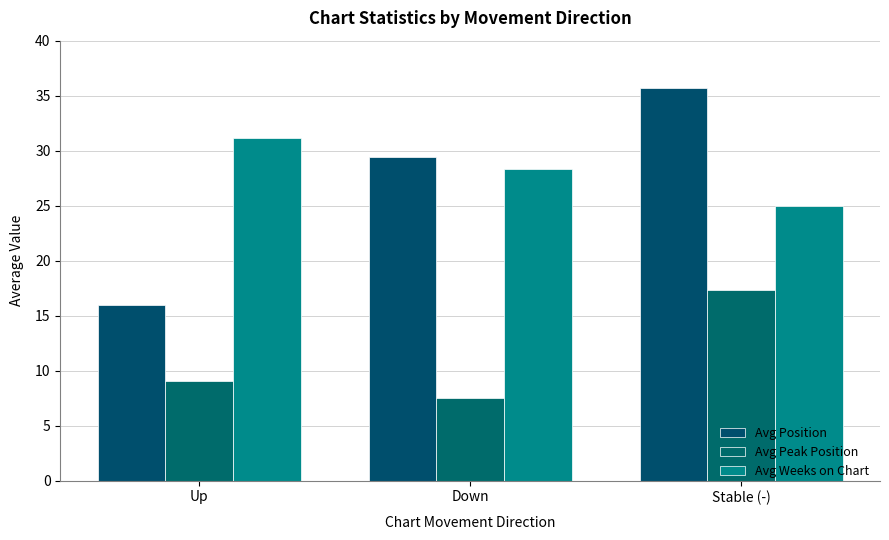

What is the average value of the Avg Position series?

27.0